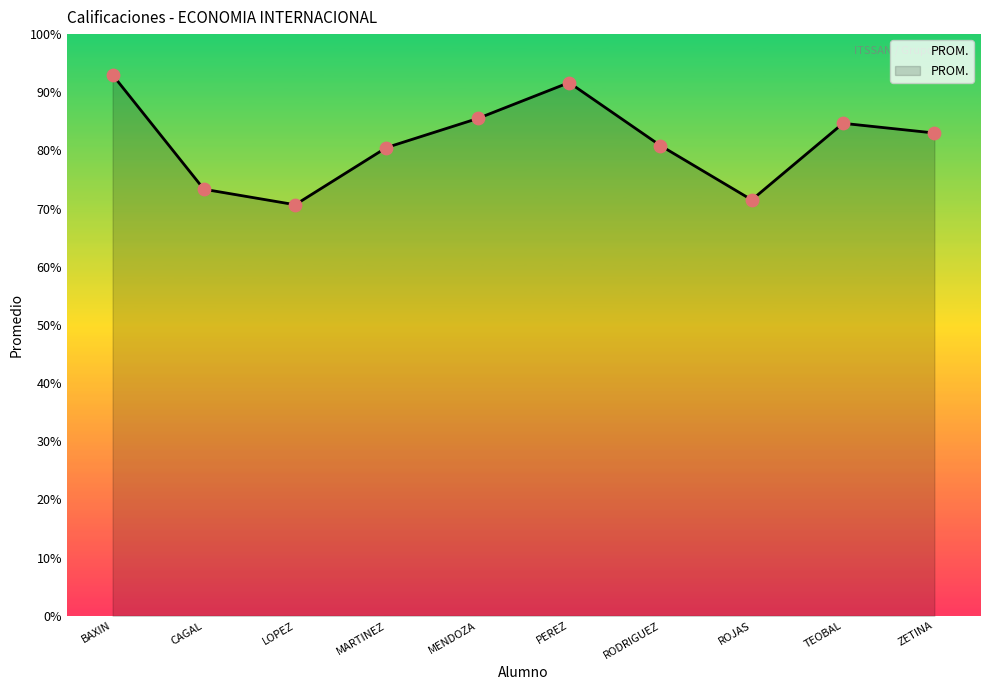

What is the change in value from LOPEZ to MARTINEZ?

+9.8